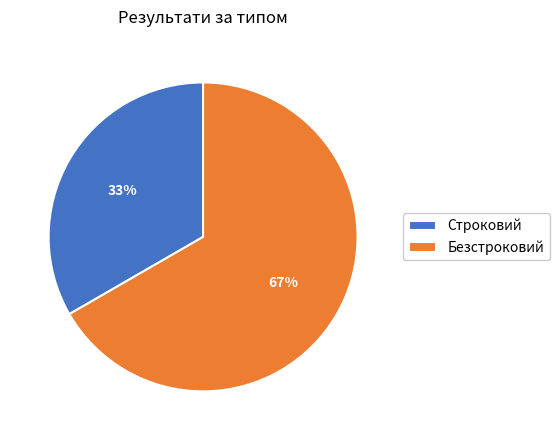

What is the majority slice?

Безстроковий